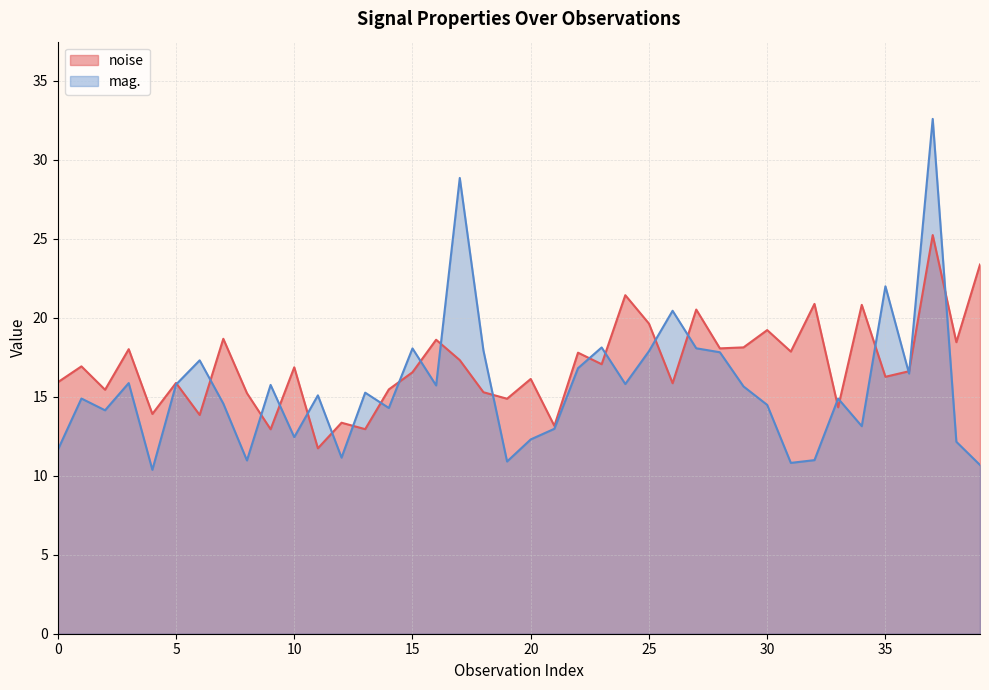

What is the smallest value displayed?

10.4